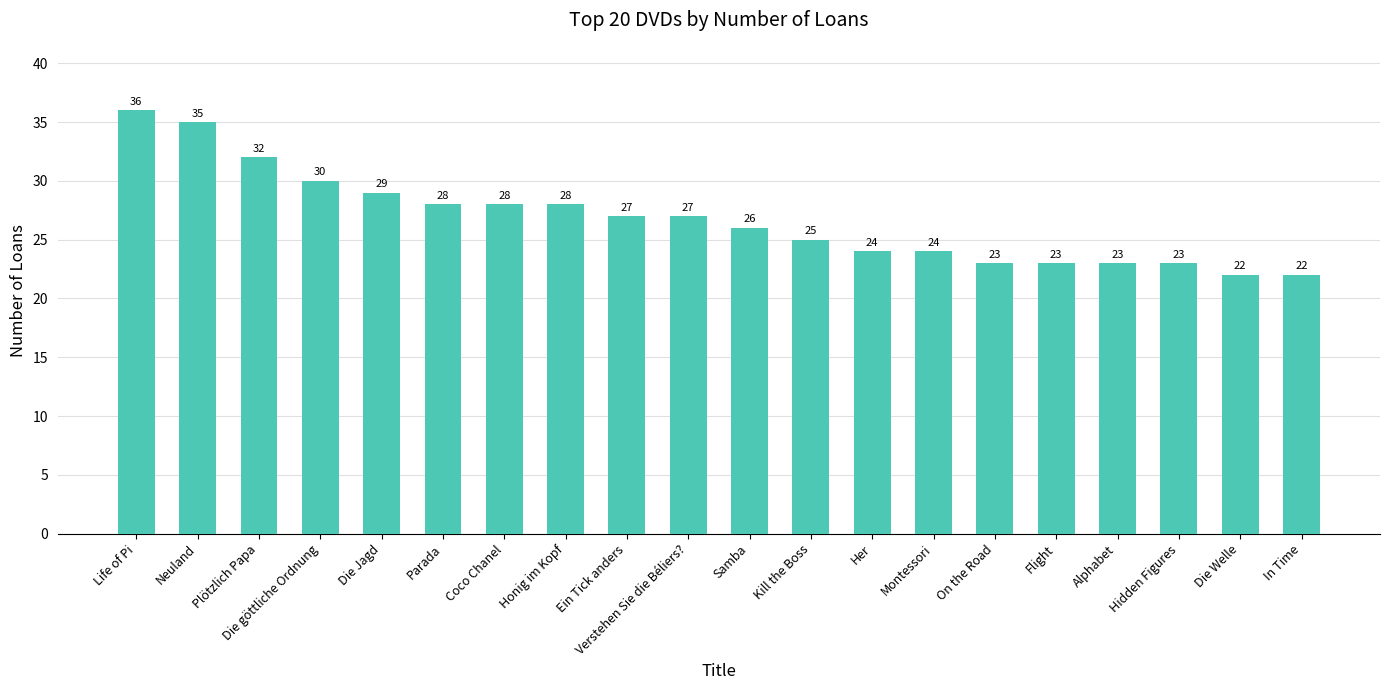

How many distinct data groups are displayed?

1